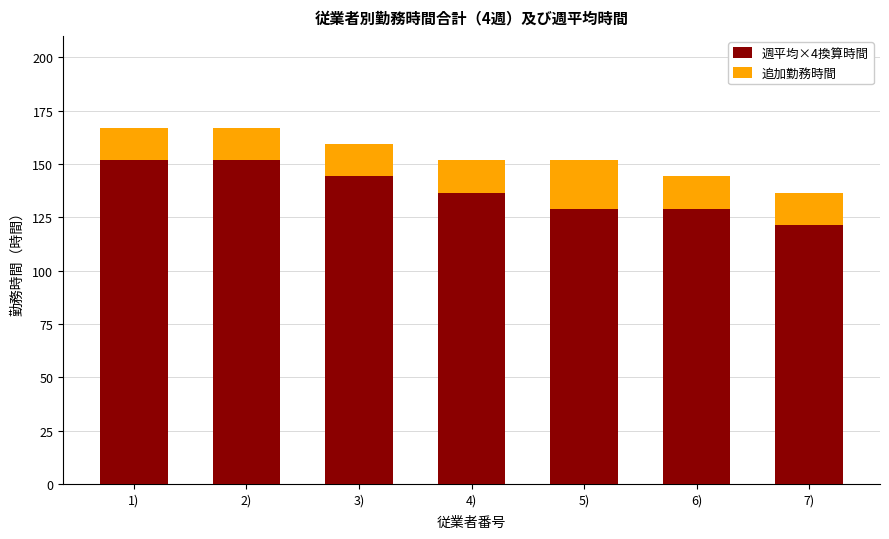

True or false: 週平均×4換算時間 has a value of 173.5 at 6).

False